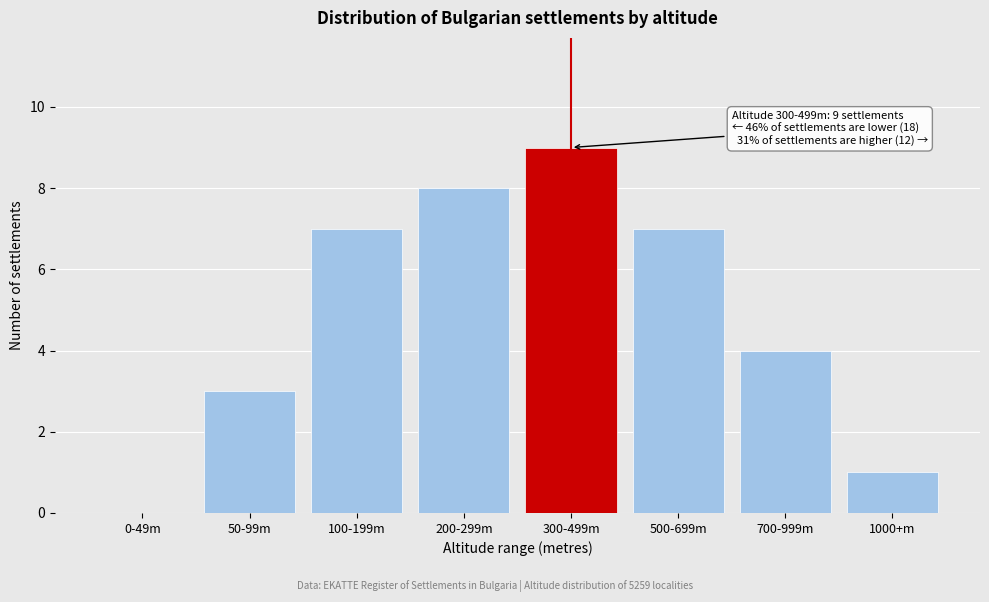

Reading left to right, list all the values displayed in this chart.

0-49m=0	50-99m=3	100-199m=7	200-299m=8	300-499m=9	500-699m=7	700-999m=4	1000+m=1